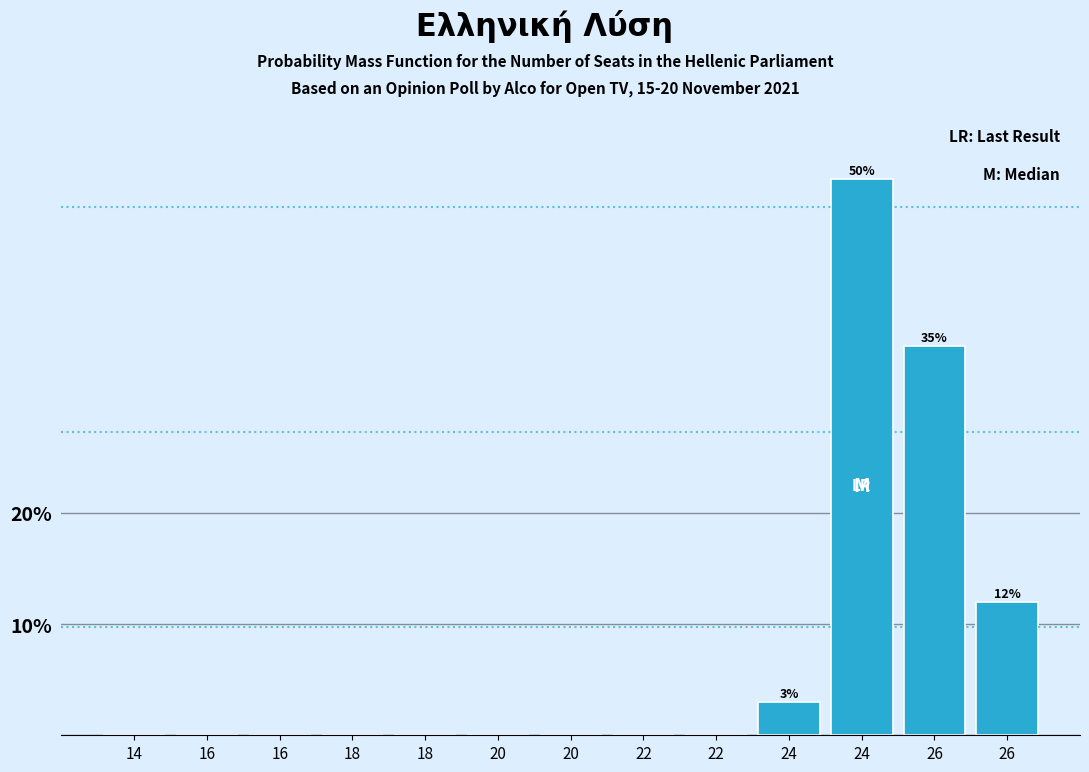

Count the number of data series in this chart.

1